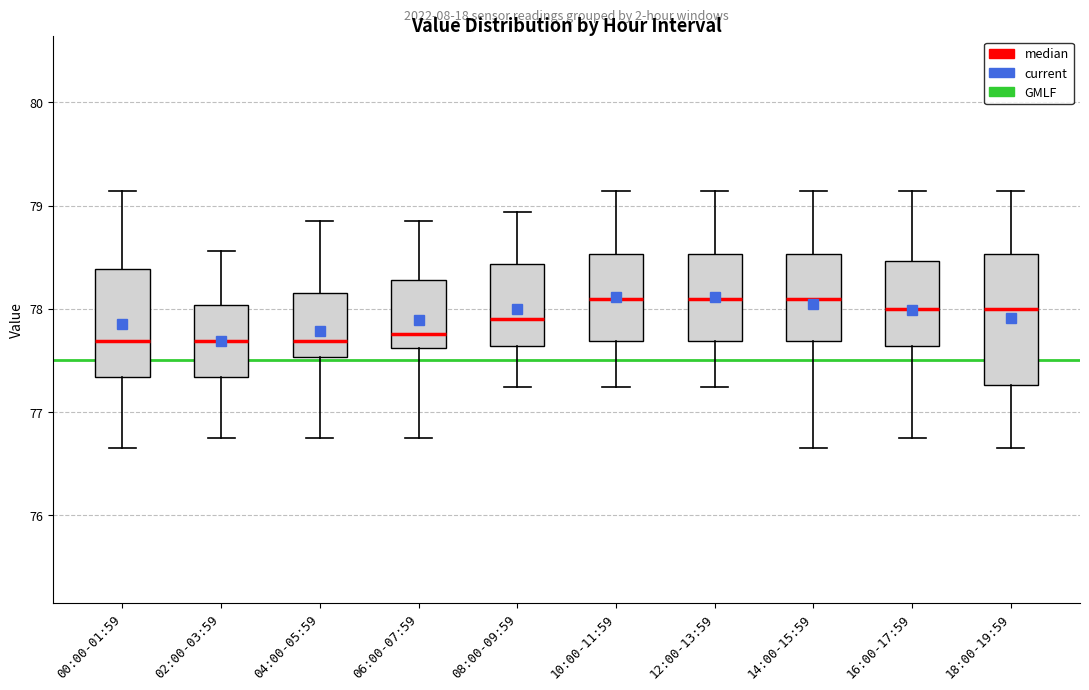

Reading left to right, transcribe this box plot: for each box, give where its median line is, the range the box spans, and where its two whiskers end, as read against the y-axis. The values are not printed on the chart, so give them approximately, as read against the axis.

00:00-01:59: median 77.7, box 77.3 to 78.4, whiskers 76.7 to 79.1
02:00-03:59: median 77.7, box 77.3 to 78.0, whiskers 76.8 to 78.6
04:00-05:59: median 77.7, box 77.5 to 78.2, whiskers 76.8 to 78.9
06:00-07:59: median 77.8, box 77.6 to 78.3, whiskers 76.8 to 78.9
08:00-09:59: median 77.9, box 77.6 to 78.4, whiskers 77.2 to 78.9
10:00-11:59: median 78.1, box 77.7 to 78.5, whiskers 77.2 to 79.1
12:00-13:59: median 78.1, box 77.7 to 78.5, whiskers 77.2 to 79.1
14:00-15:59: median 78.1, box 77.7 to 78.5, whiskers 76.7 to 79.1
16:00-17:59: median 78.0, box 77.6 to 78.5, whiskers 76.8 to 79.1
18:00-19:59: median 78.0, box 77.3 to 78.5, whiskers 76.7 to 79.1